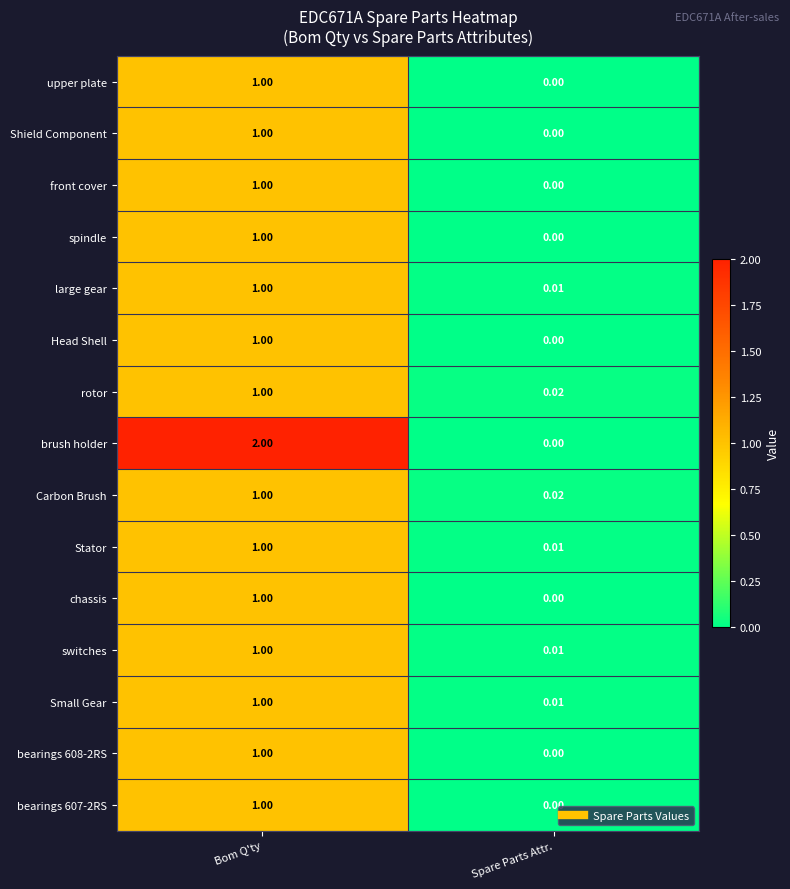

At how many categories does at least one series exceed 0?

2